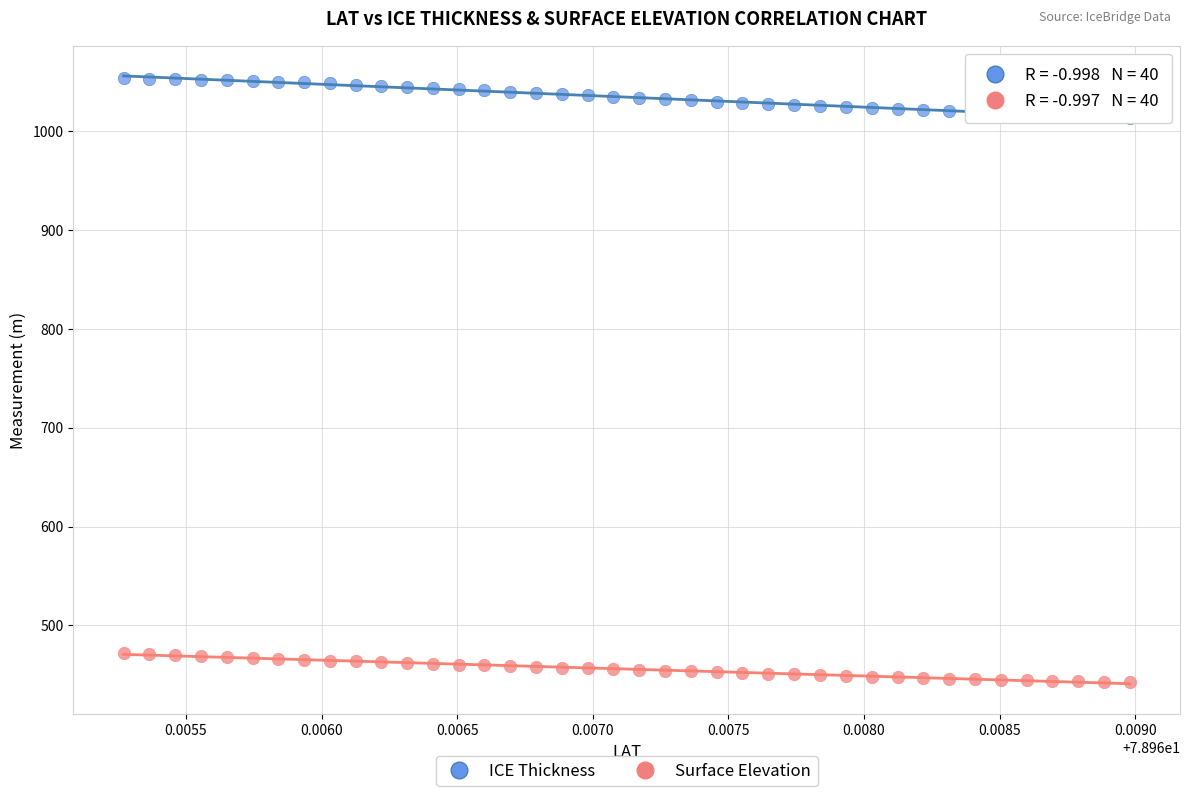

Which series contains the highest Y value?

ICE Thickness